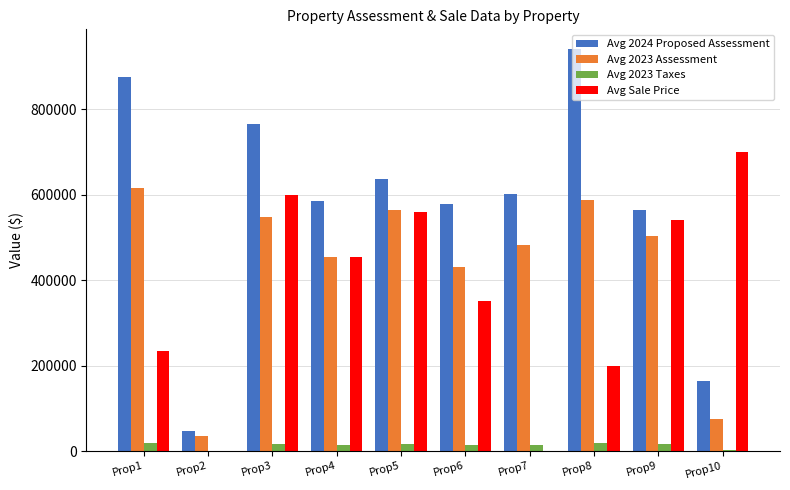

Which category has the highest value in the Avg 2024 Proposed Assessment series?

Prop8